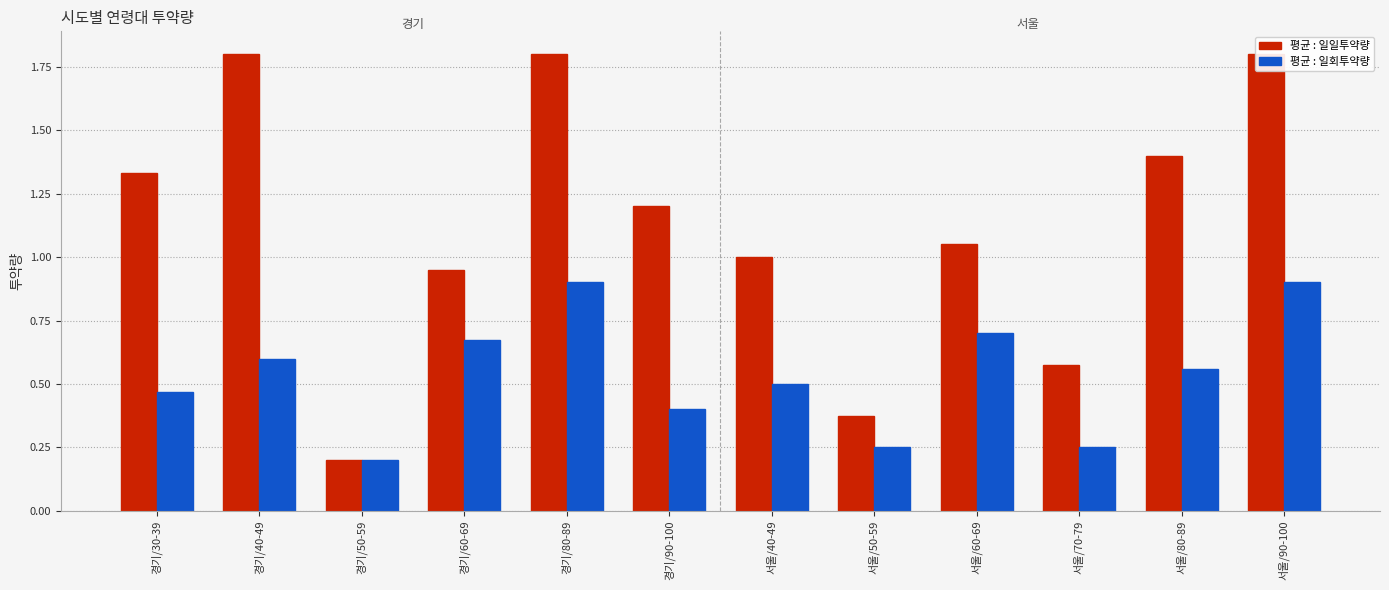

Between 서울/40-49 and 서울/80-89, which series saw the biggest shift?

평균 : 일일투약량